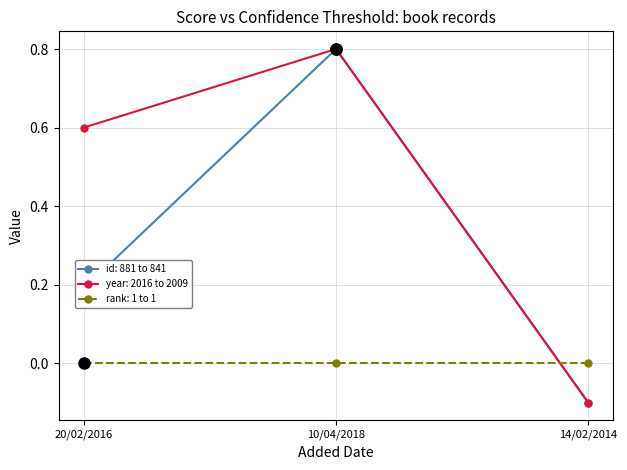

The id: 881 to 841 series shows -0.0 at 14/02/2014. True or false?

False